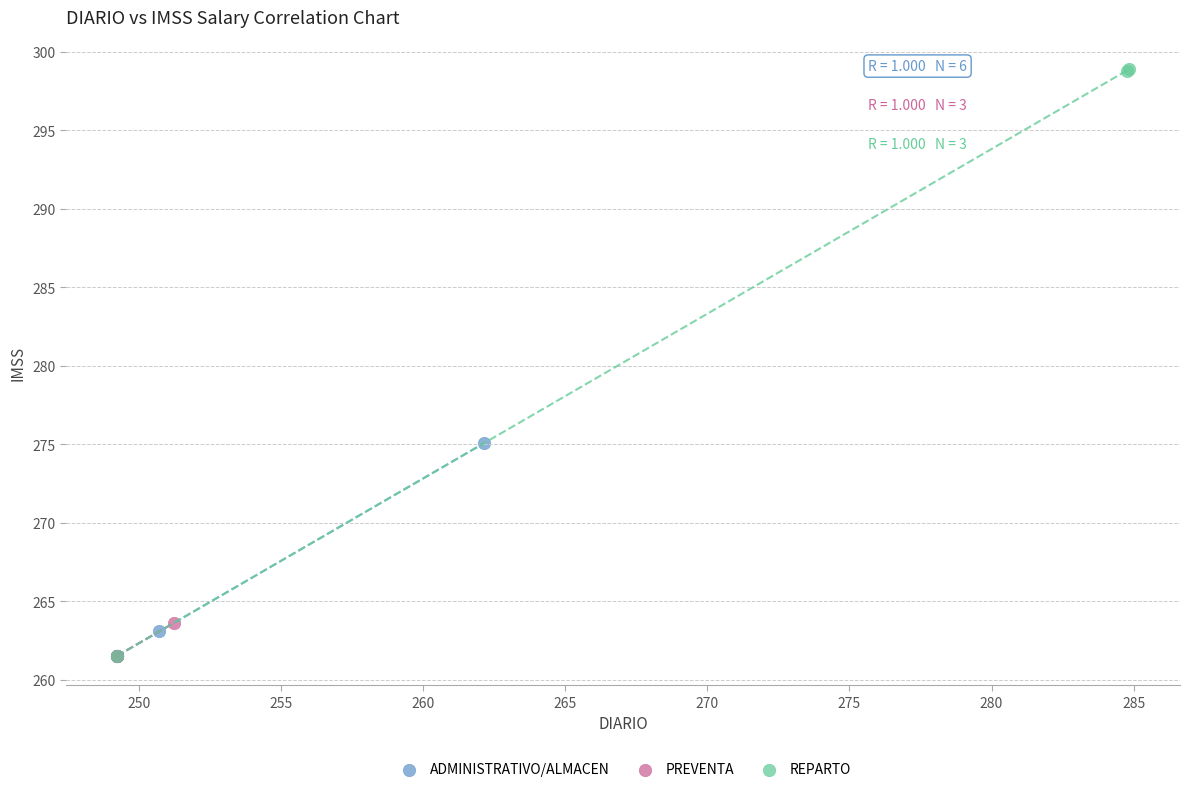

Which series reaches the maximum Y coordinate?

REPARTO